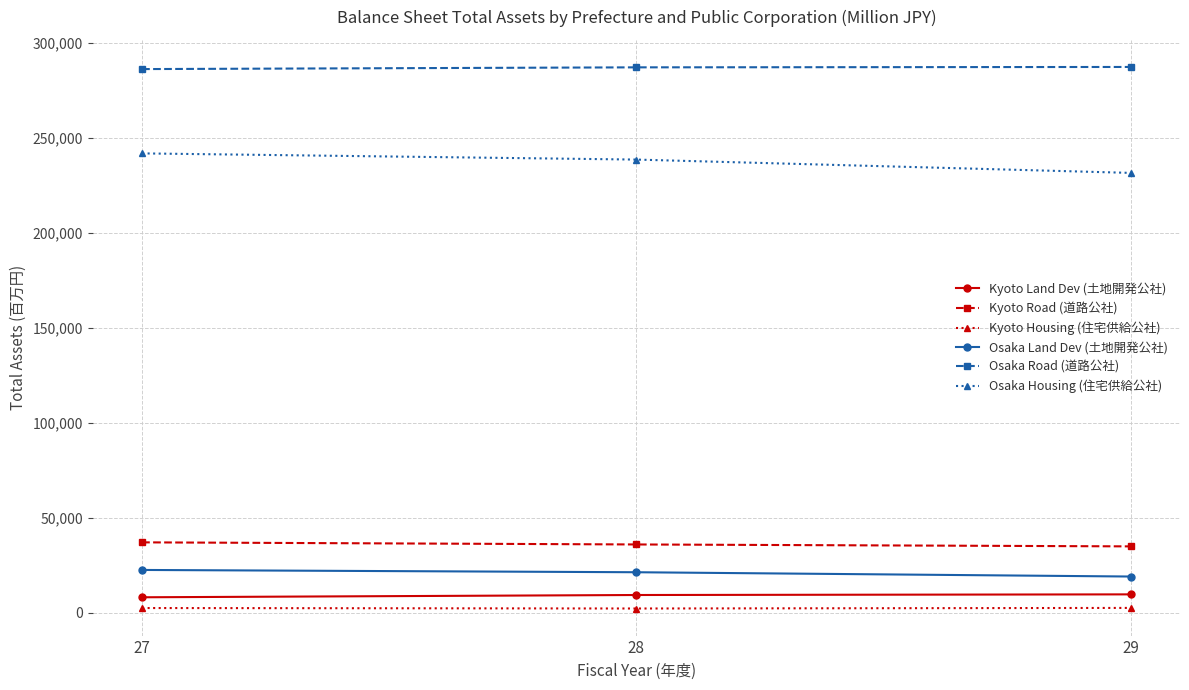

Does the chart have visible grid lines?

Yes